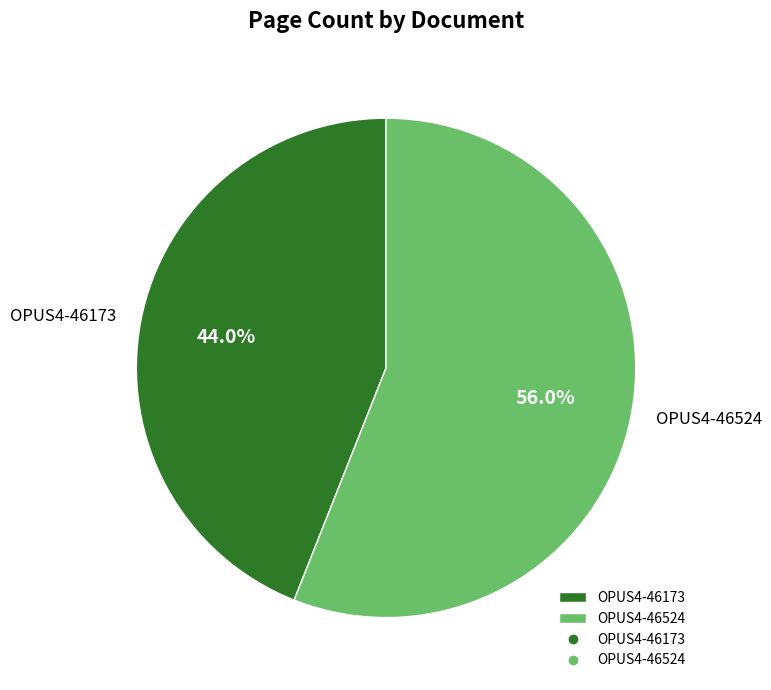

To the nearest percent, what is the combined percentage of OPUS4-46524 and OPUS4-46173?

100%